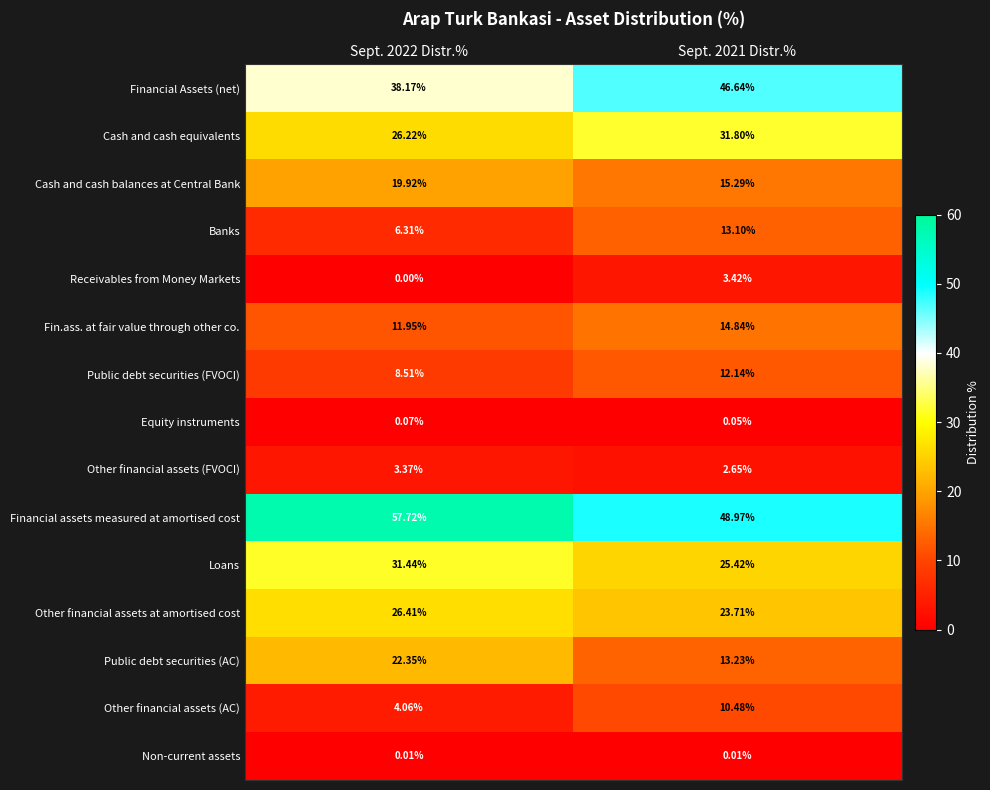

Rank the series at Sept. 2022 Distr.% from highest to lowest value.

Financial assets measured at amortised cost, Financial Assets (net), Loans, Other financial assets at amortised cost, Cash and cash equivalents, Public debt securities (AC), Cash and cash balances at Central Bank, Fin.ass. at fair value through other co., Public debt securities (FVOCI), Banks, Other financial assets (AC), Other financial assets (FVOCI), Equity instruments, Non-current assets, Receivables from Money Markets